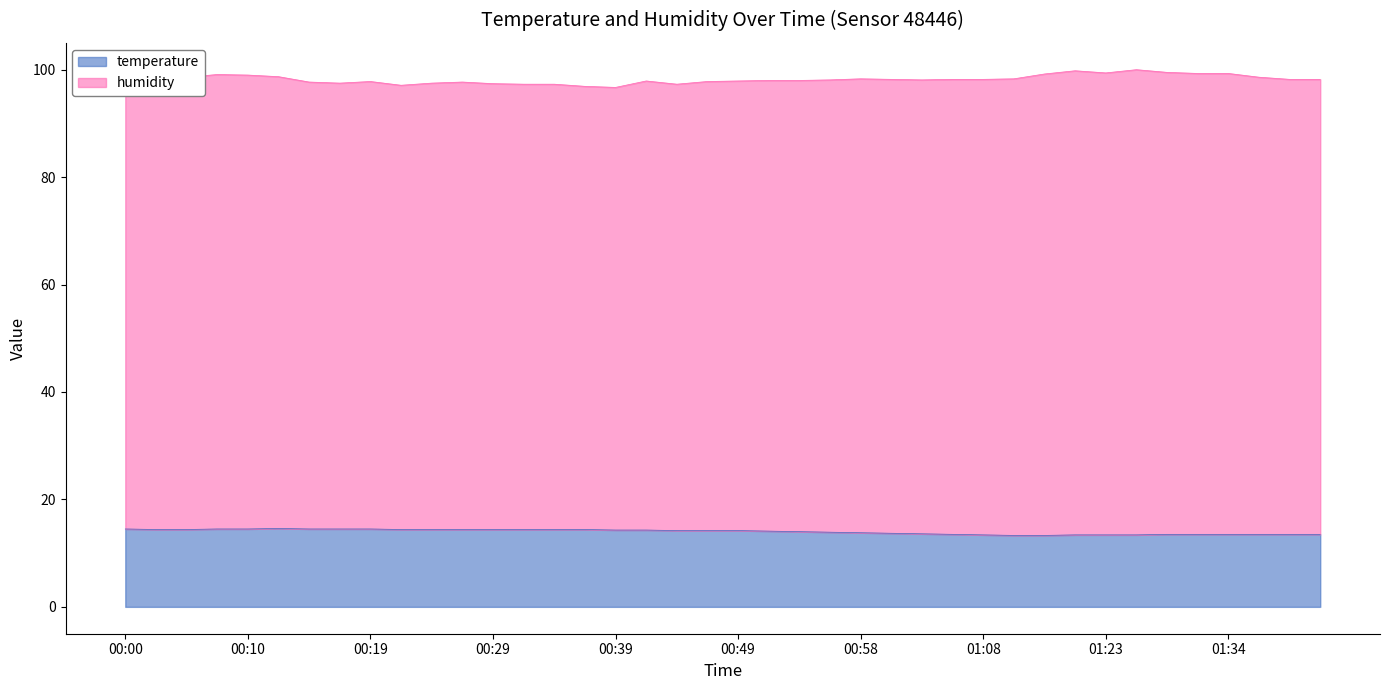

Is it true that the value at 01:03 is 13.6?

True